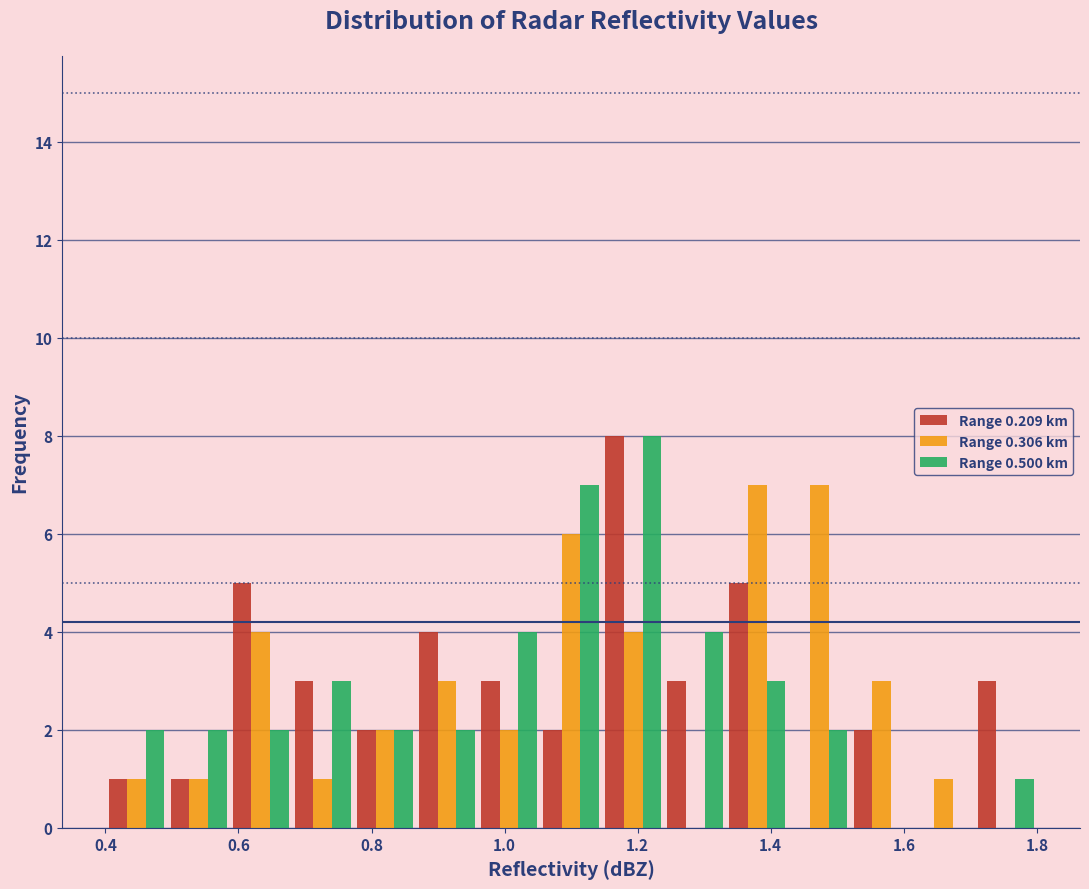

What is the height of the Range 0.209 km bar covering 0.58 to 0.68 on the x-axis? Neither the bar edges nor the heights are printed on the chart, so give them approximately, as read against the axes.

5